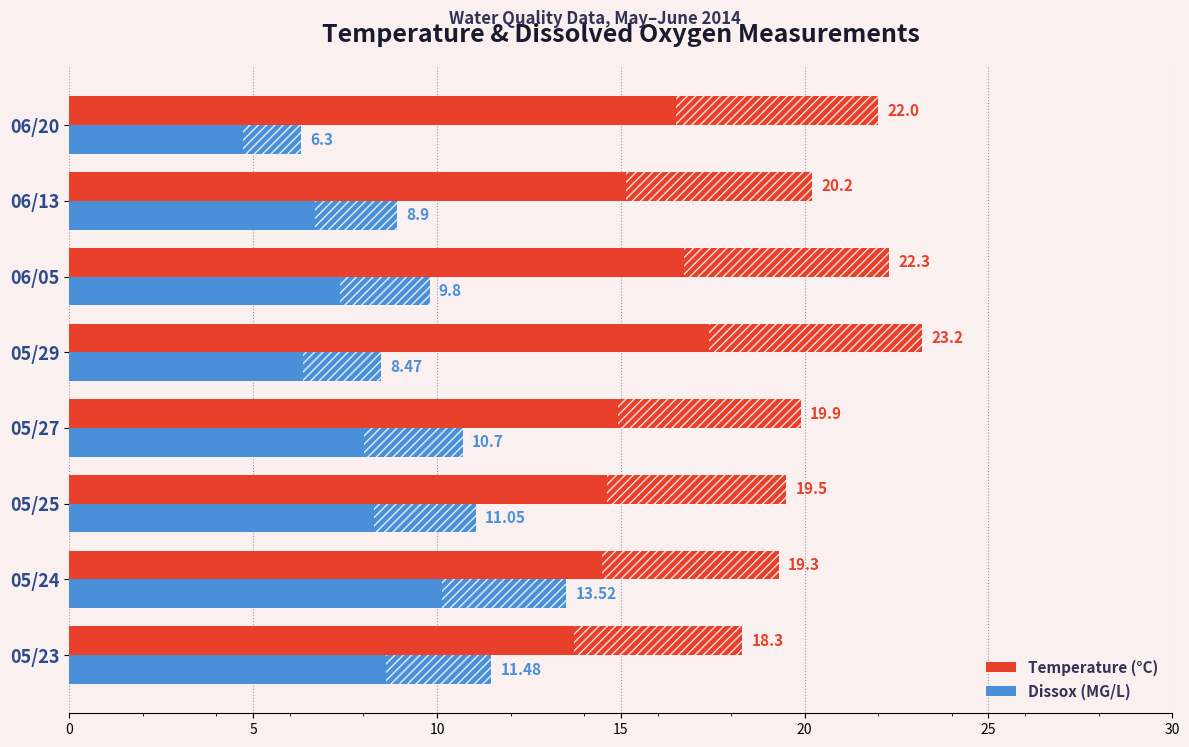

At how many categories does at least one series exceed 17?

8